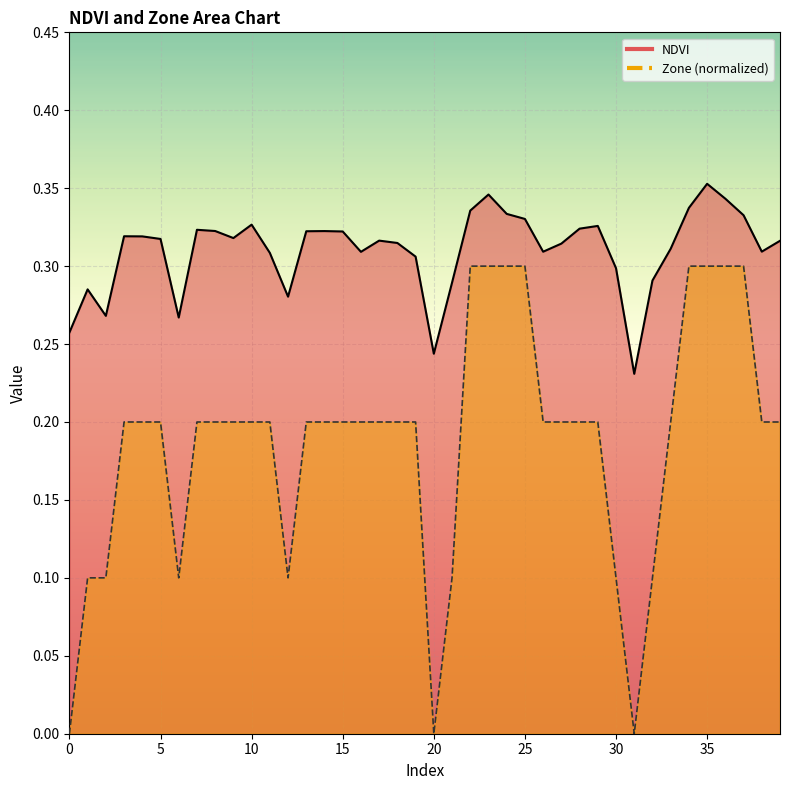

At which category is the sum across all series the highest?

35